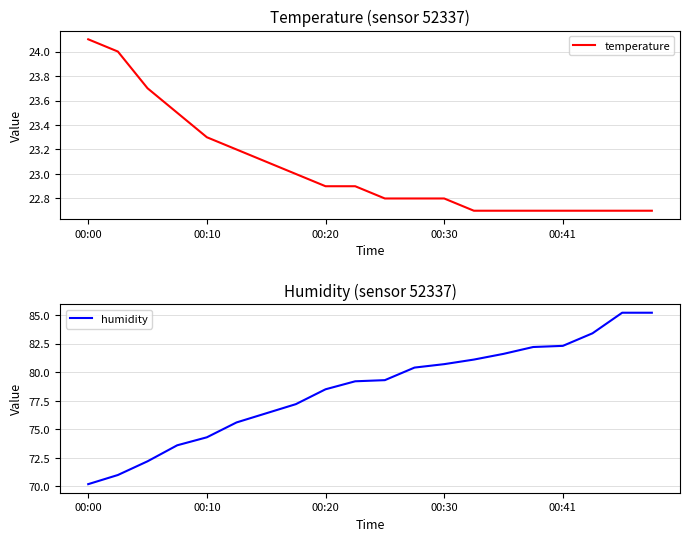

True or false: humidity has more than 1 interior local peaks.

False